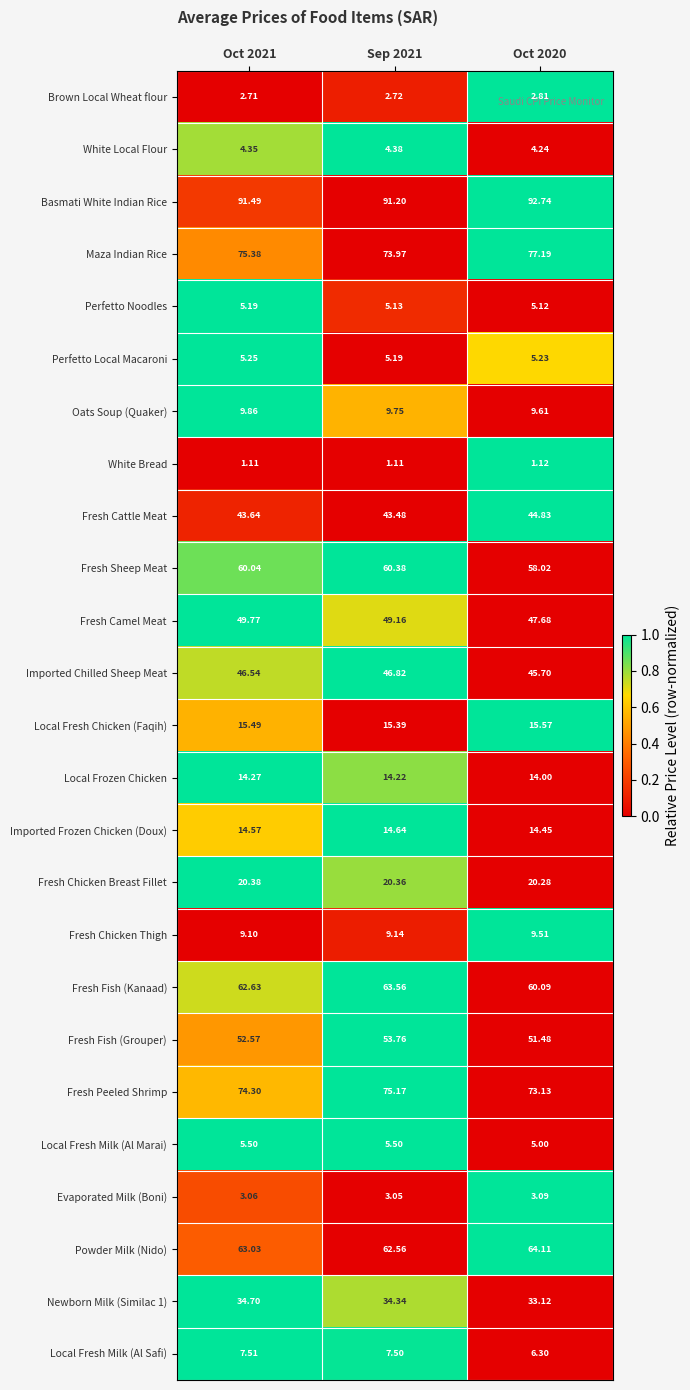

Between Oct 2021 and Sep 2021, which series saw the biggest shift?

Maza Indian Rice